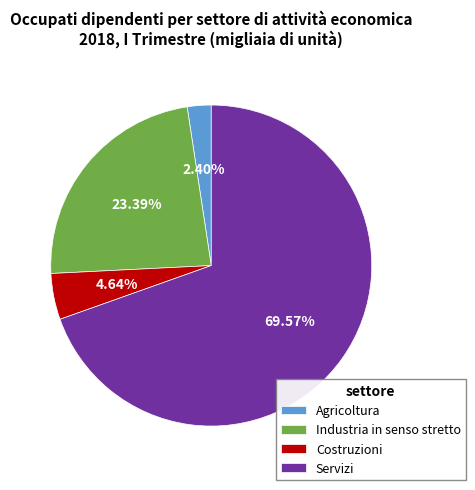

How many slices are in this pie chart?

4